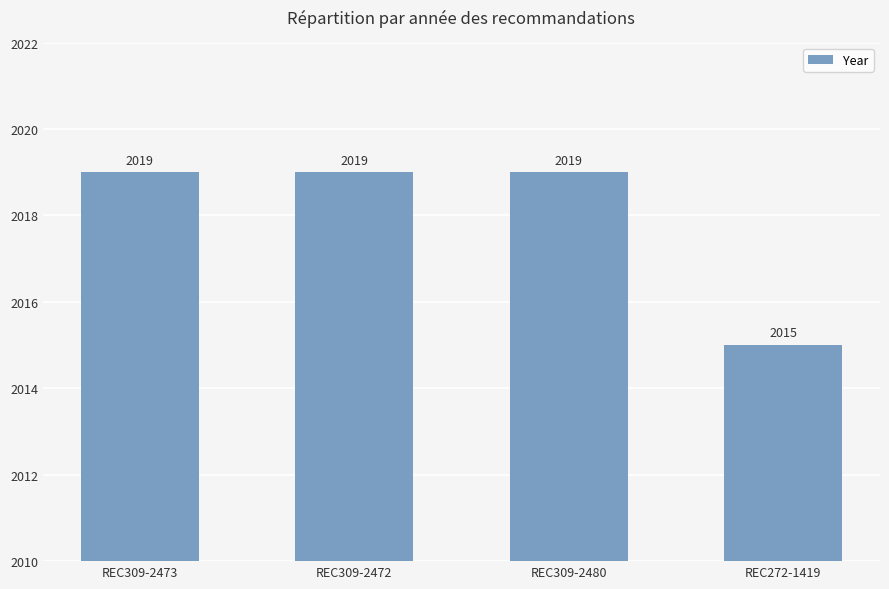

Is it true that the value at REC309-2472 is 2798?

False